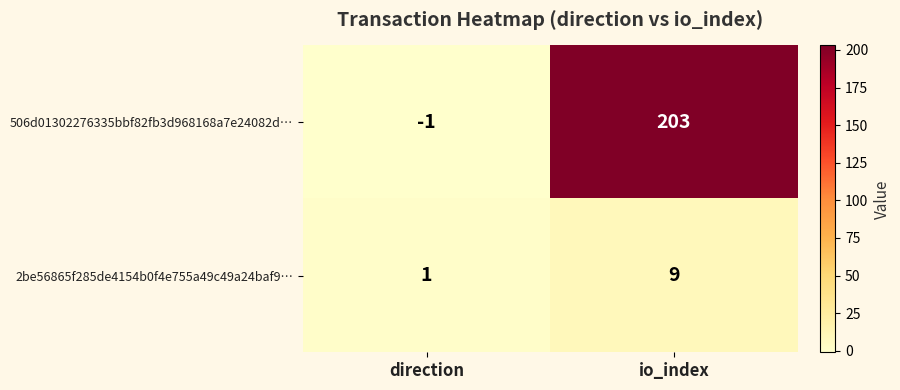

Where is 2be56865f285de4154b0f4e755a49c49a24baf9… nearest to the value 5?

direction